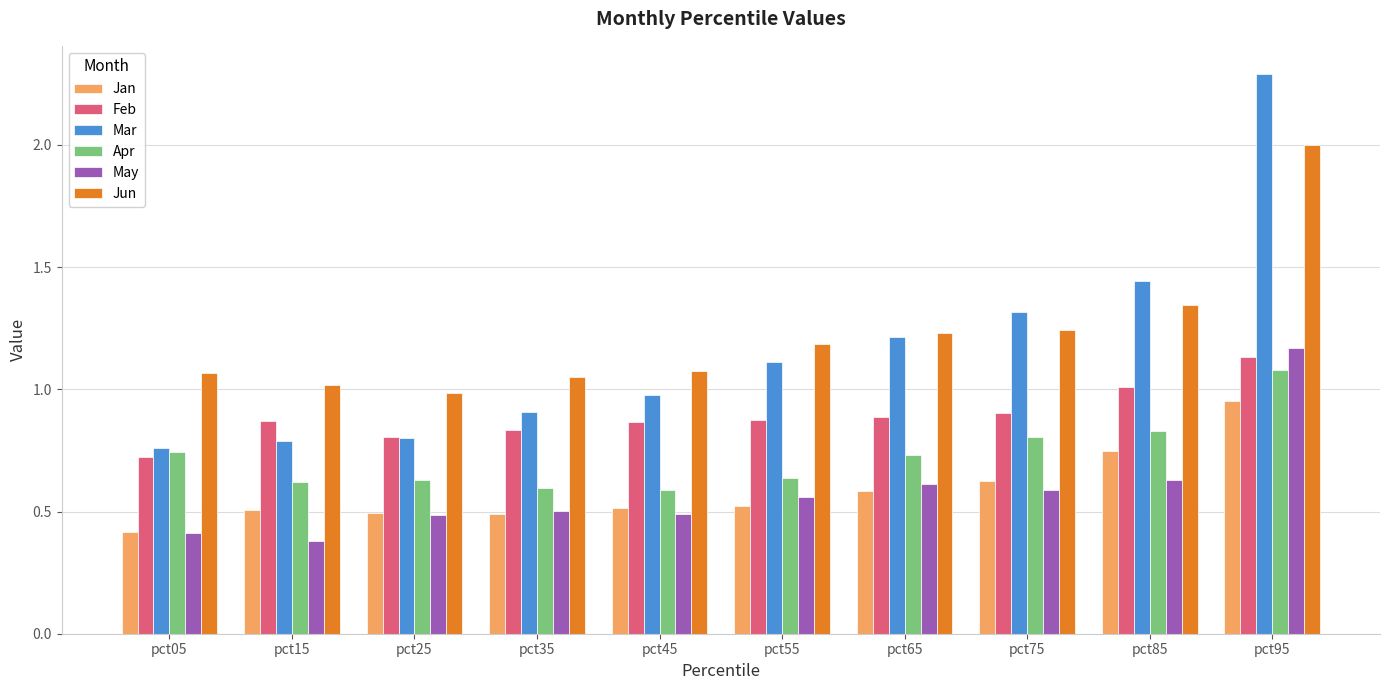

Which series has the widest spread of values?

Mar